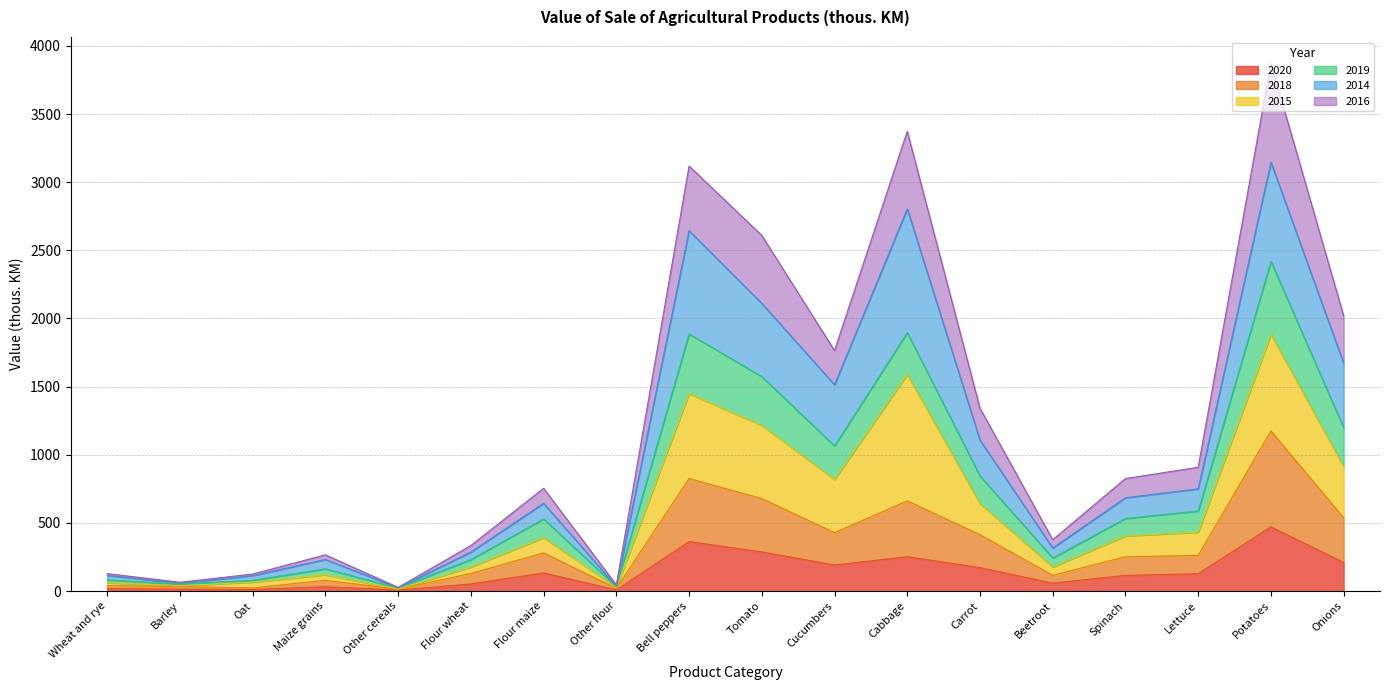

Which category has the highest value across all series?

Potatoes